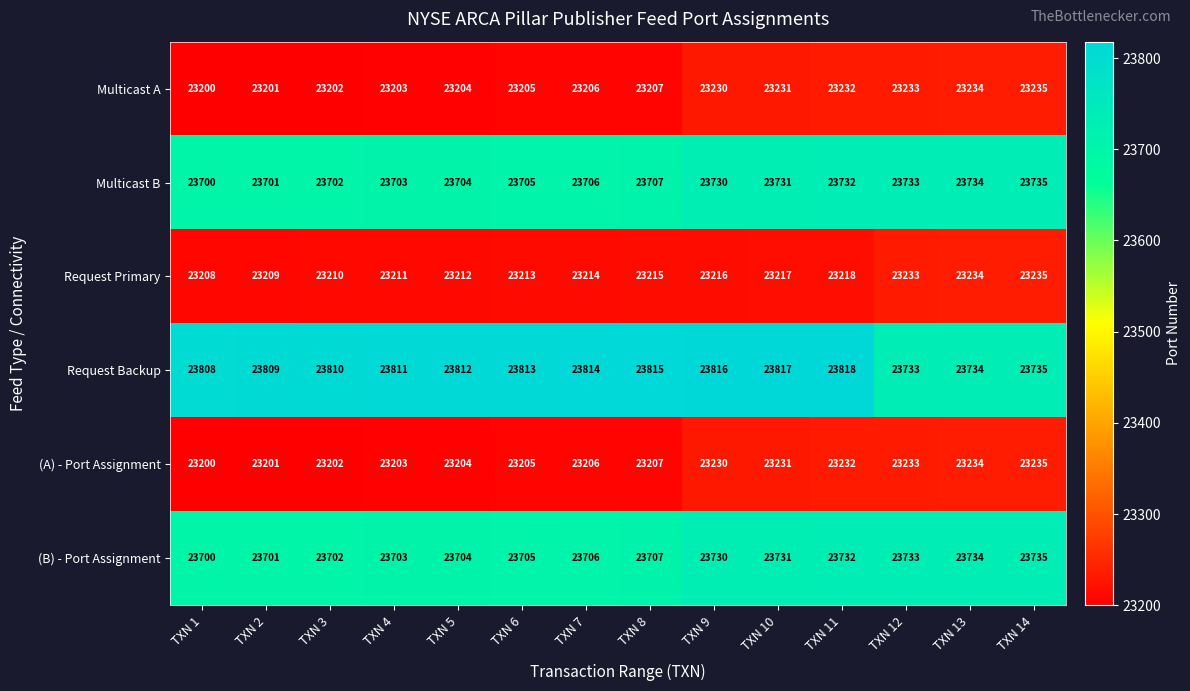

At how many categories does at least one series exceed 23602?

14